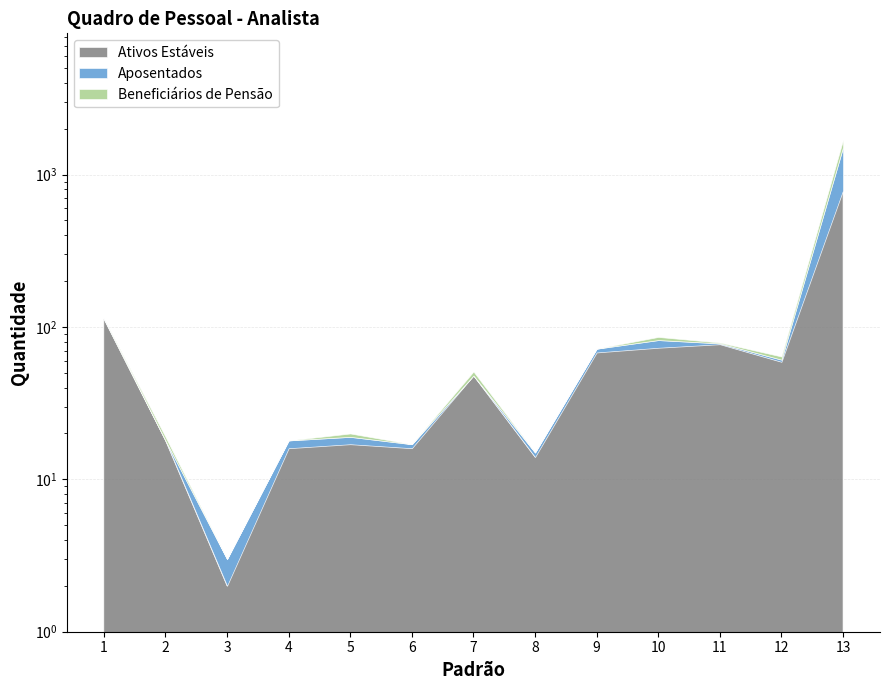

Is the value of Beneficiários de Pensão at 7 greater than the value of Aposentados at 9?

No